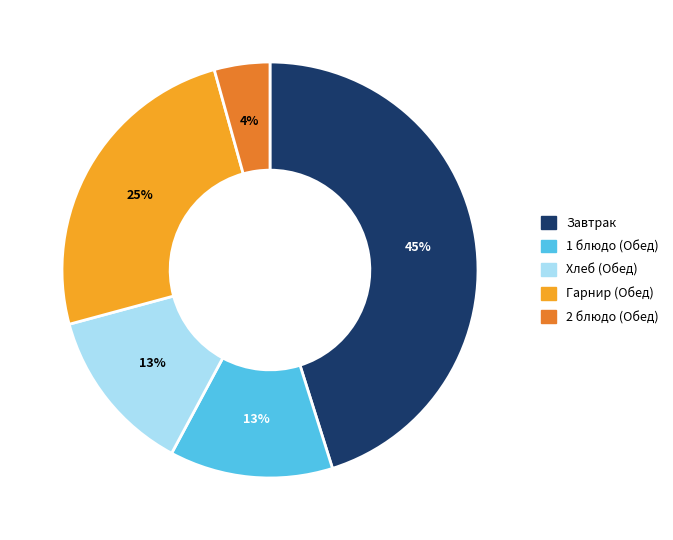

Is there any slice that represents more than half of the pie?

No